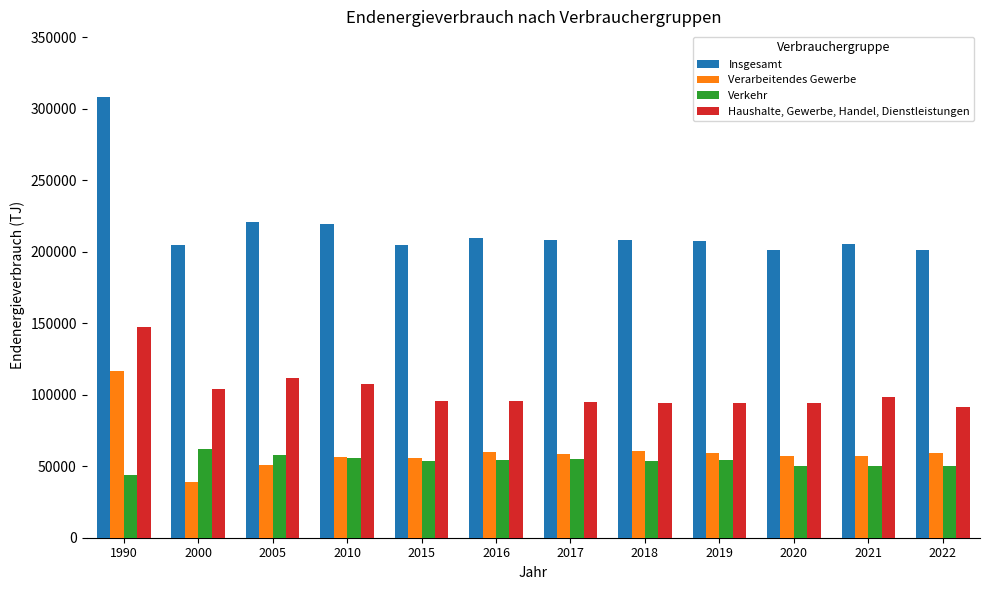

At which category does the chart reach its minimum across all series?

2000